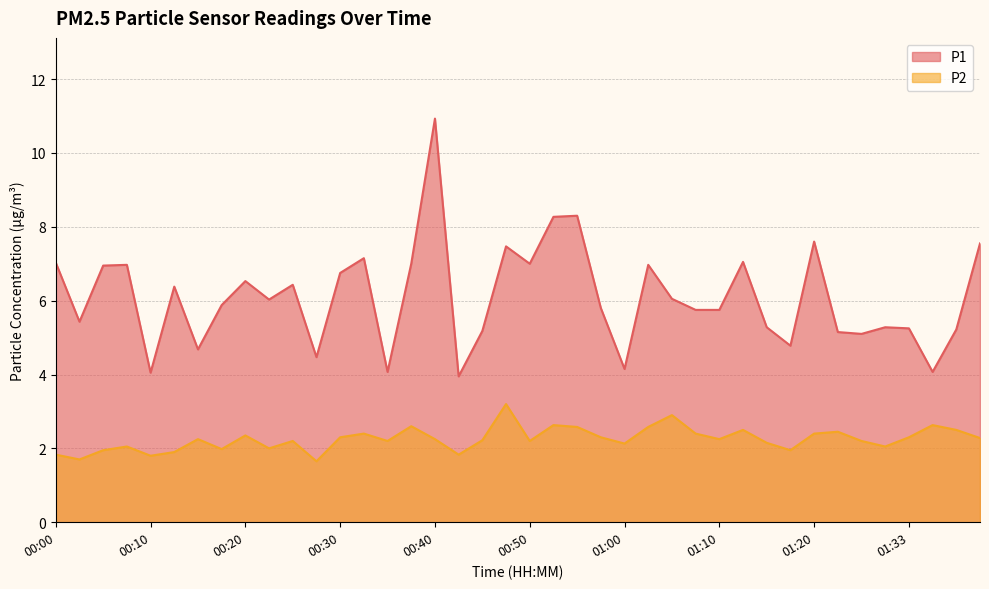

Which category has the highest value in the P1 series?

00:40